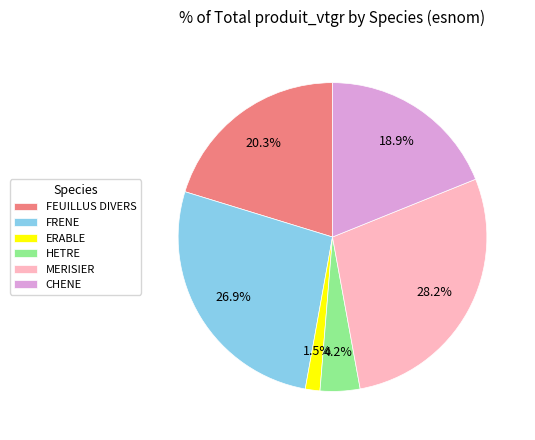

How many segments does this pie chart have?

6